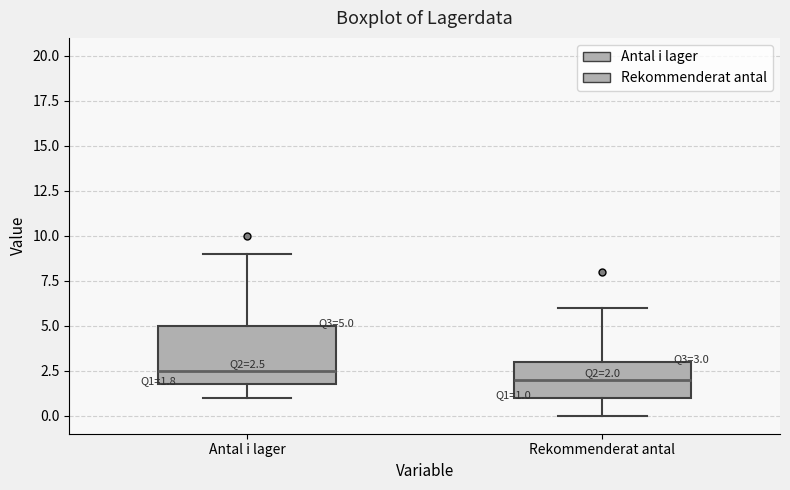

Which box has the lowest median line?

Rekommenderat antal